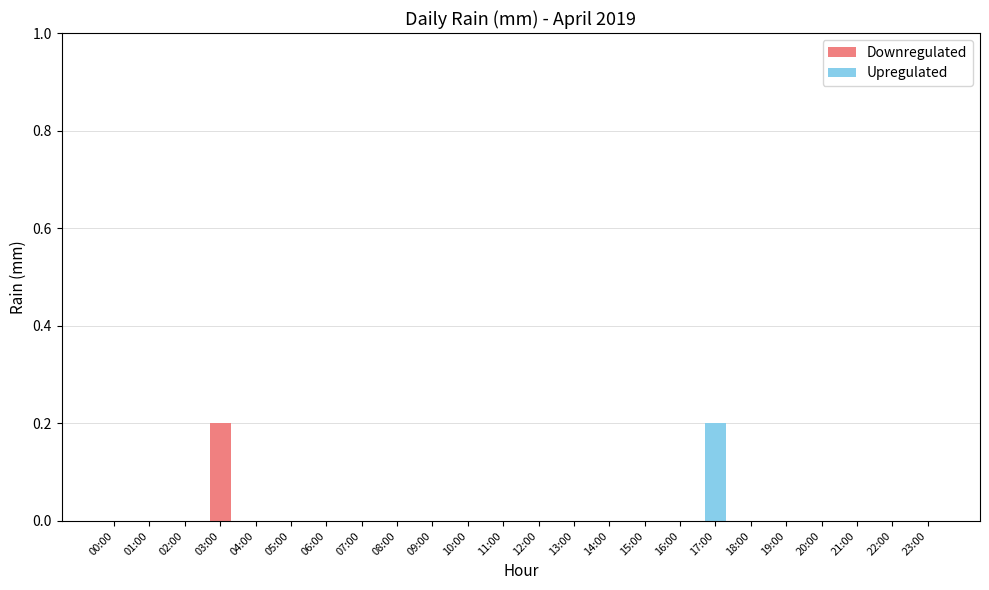

Count the Downregulated values in the range 0 to 1.

24